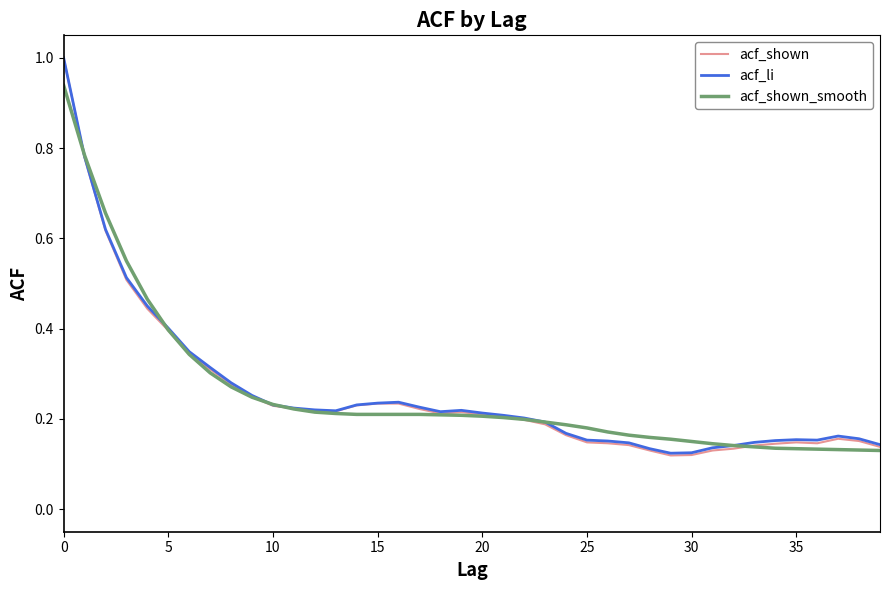

What is the highest value of the acf_li series?

1.0